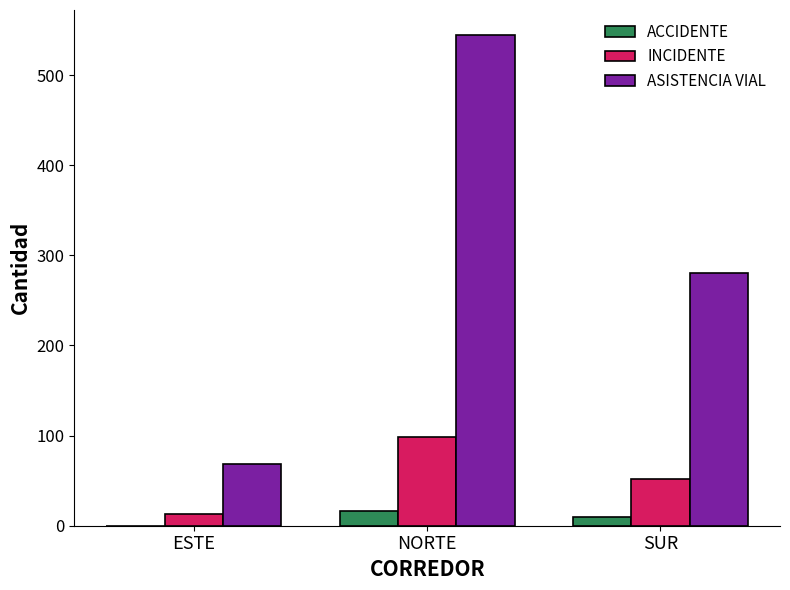

How many distinct data groups are displayed?

3